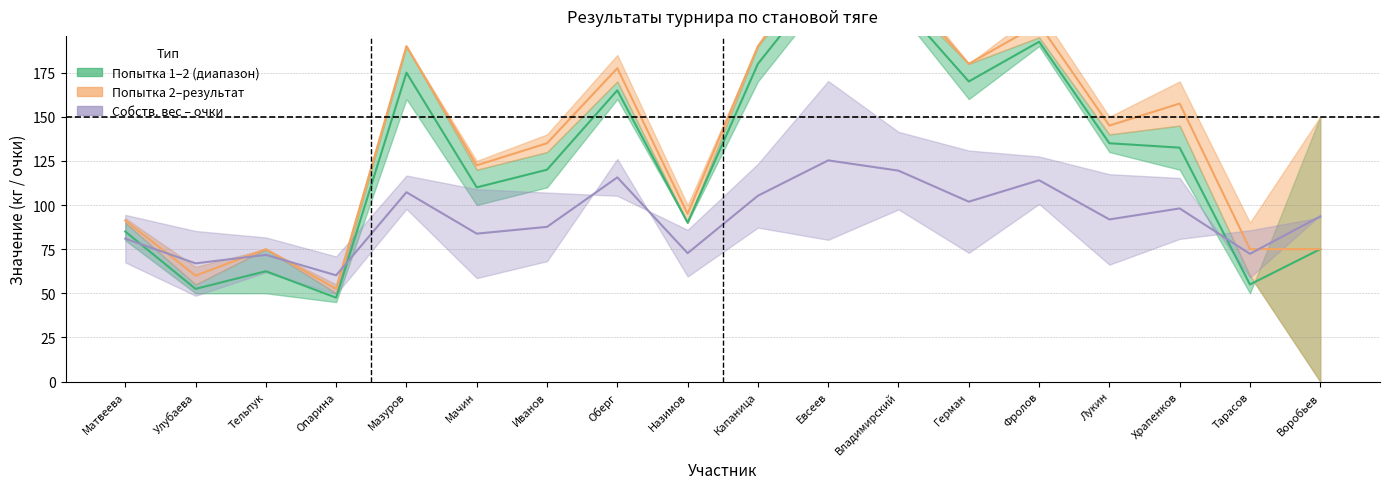

Reading left to right, extract all data points from this chart.

attempt1: Матвеева=80.0	Улубаева=50.0	Тельпук=50.0	Опарина=45.0	Мазуров=160.0	Мачин=100.0	Иванов=110.0	Оберг=160.0	Назимов=90.0	Капаница=170.0	Евсеев=220.0	Владимирский=210.0	Герман=160.0	Фролов=190.0	Лукин=130.0	Храпенков=120.0	Тарасов=50.0	Воробьев=150.0
attempt2: Матвеева=90.0	Улубаева=55.0	Тельпук=75.0	Опарина=50.0	Мазуров=190.0	Мачин=120.0	Иванов=130.0	Оберг=170.0	Назимов=90.0	Капаница=190.0	Евсеев=240.0	Владимирский=220.0	Герман=180.0	Фролов=195.0	Лукин=140.0	Храпенков=145.0	Тарасов=60.0	Воробьев=0.0
result: Матвеева=92.5	Улубаева=65.0	Тельпук=75.0	Опарина=55.0	Мазуров=190.0	Мачин=125.0	Иванов=140.0	Оберг=185.0	Назимов=100.0	Капаница=190.0	Евсеев=250.0	Владимирский=230.0	Герман=180.0	Фролов=210.0	Лукин=150.0	Храпенков=170.0	Тарасов=90.0	Воробьев=150.0
score: Матвеева=94.4	Улубаева=85.3	Тельпук=81.6	Опарина=70.9	Мазуров=116.7	Мачин=109.0	Иванов=107.1	Оберг=105.2	Назимов=85.9	Капаница=123.3	Евсеев=170.3	Владимирский=141.4	Герман=130.9	Фролов=127.5	Лукин=117.5	Храпенков=115.3	Тарасов=59.0	Воробьев=94.3
bodyweight: Матвеева=67.5	Улубаева=48.6	Тельпук=61.9	Опарина=49.5	Мазуров=97.8	Мачин=58.6	Иванов=68.2	Оберг=126.1	Назимов=59.5	Капаница=87.2	Евсеев=80.3	Владимирский=97.5	Герман=72.9	Фролов=100.6	Лукин=66.2	Храпенков=80.8	Тарасов=85.7	Воробьев=92.9